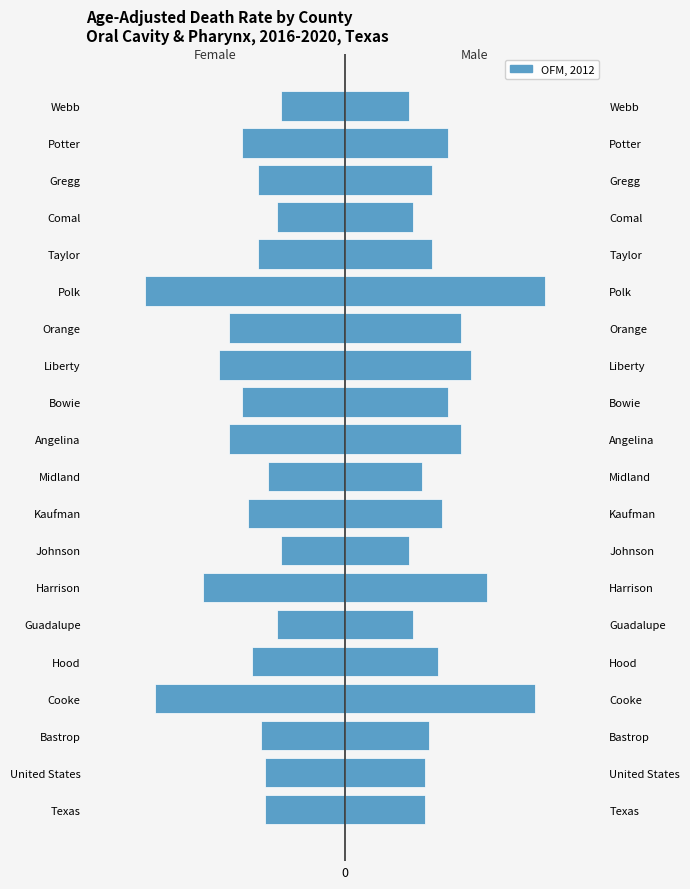

How many bars are there in each group?

2